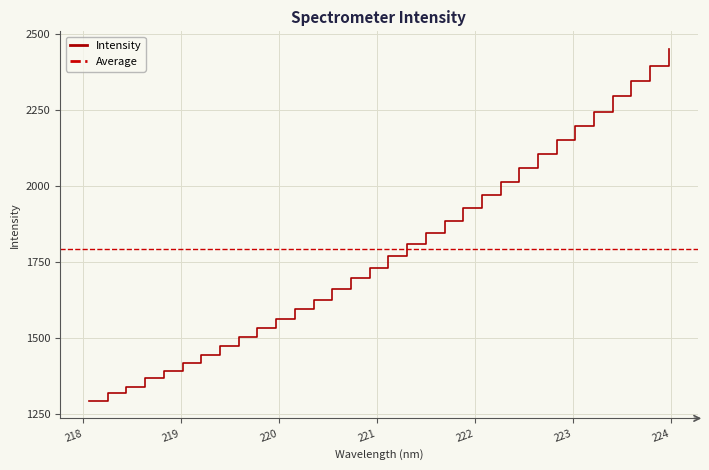

At which label is the value closest to 1872?

221.6902